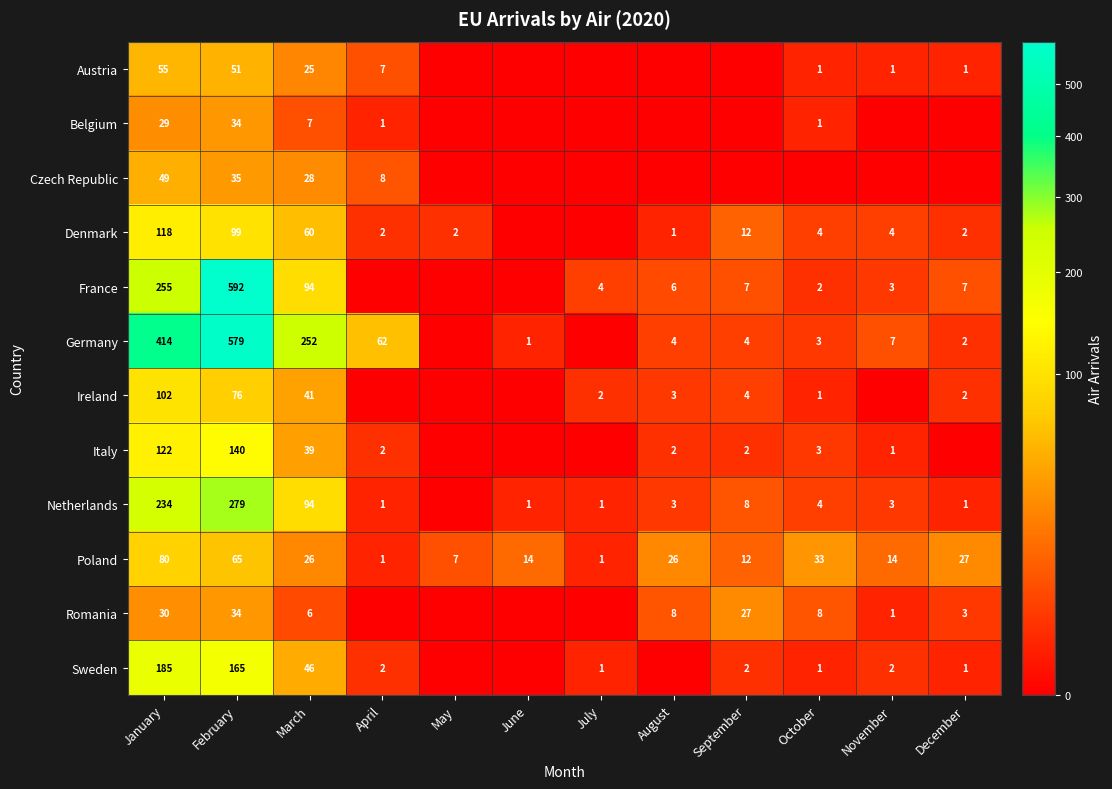

What is the maximum value shown in the chart?

592